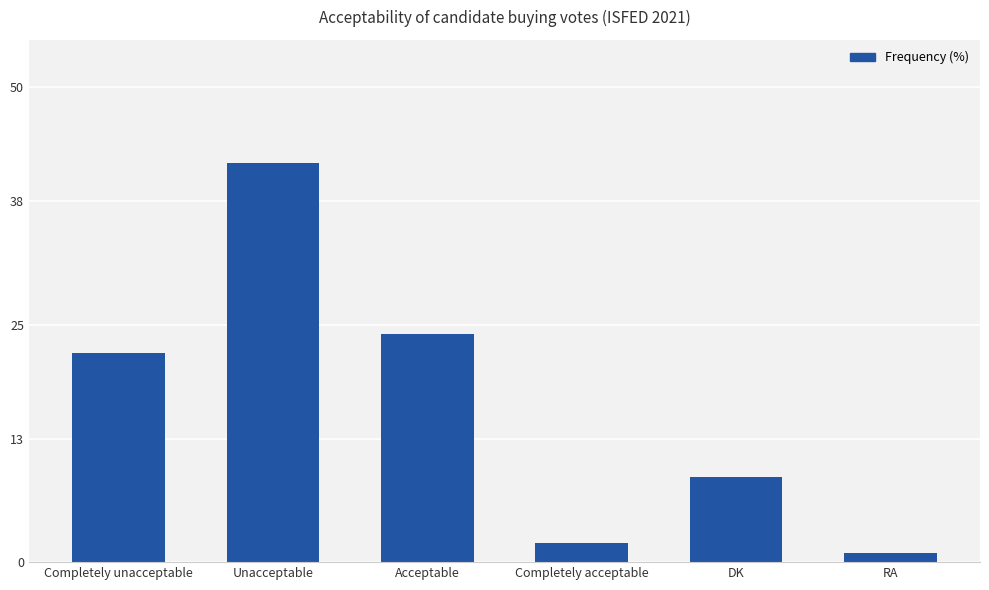

What position from the right is Unacceptable?

5